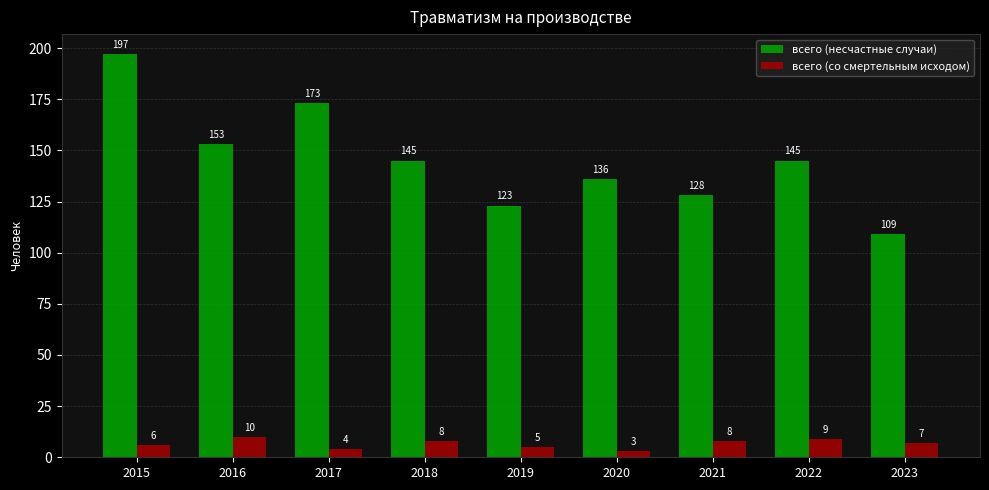

Where is всего (со смертельным исходом) nearest to the value 6?

2015